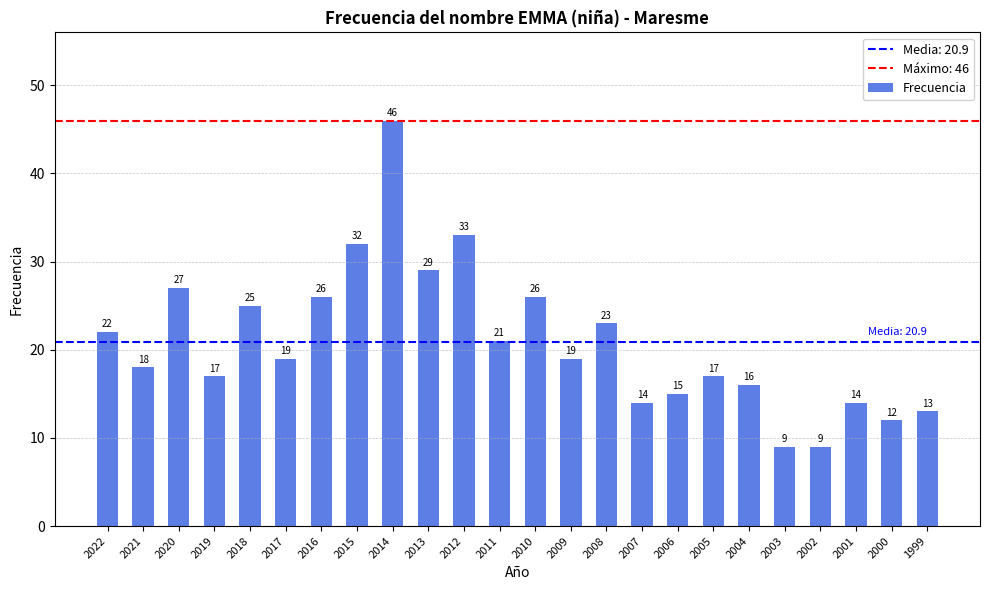

Does the chart contain stacked bars?

No